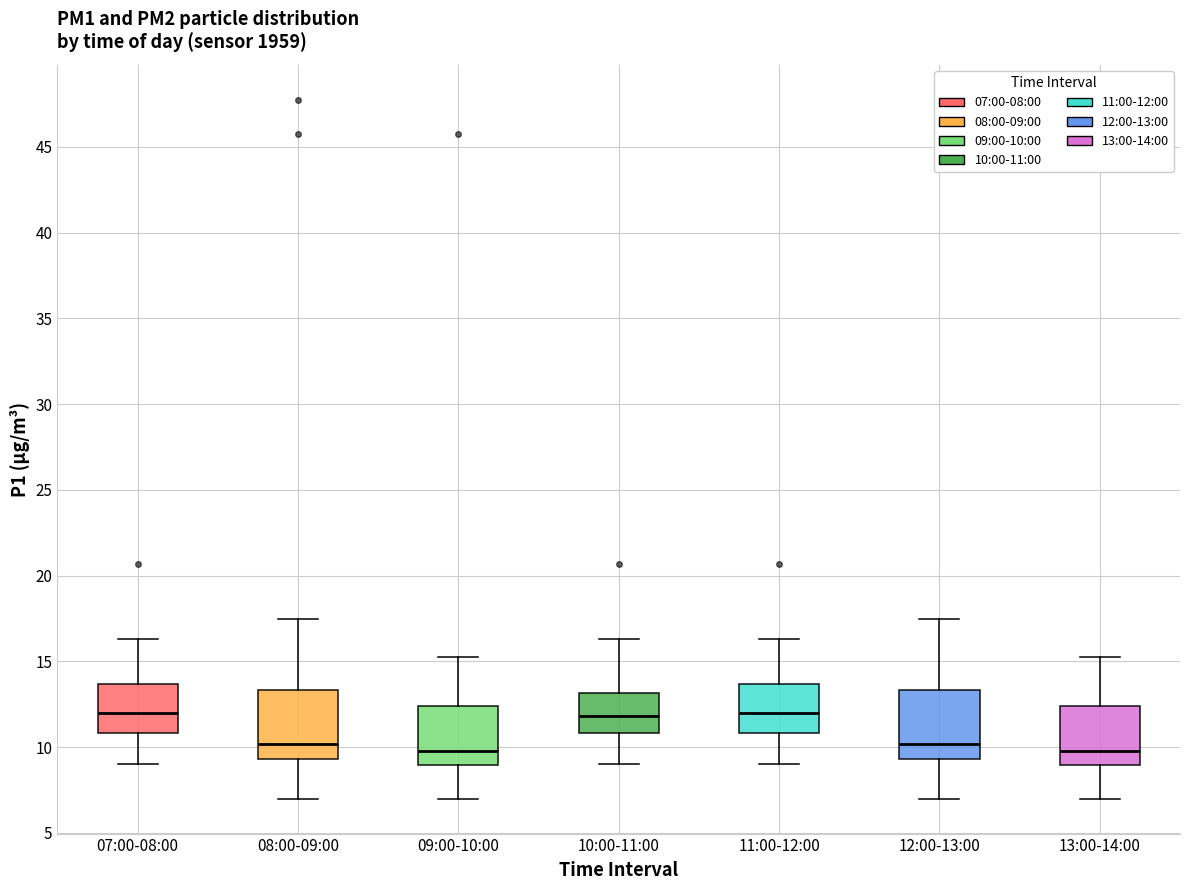

Where is the lower edge of the box for 10:00-11:00 on the y-axis? The values are not printed on the chart, so give them approximately, as read against the axis.

11.0